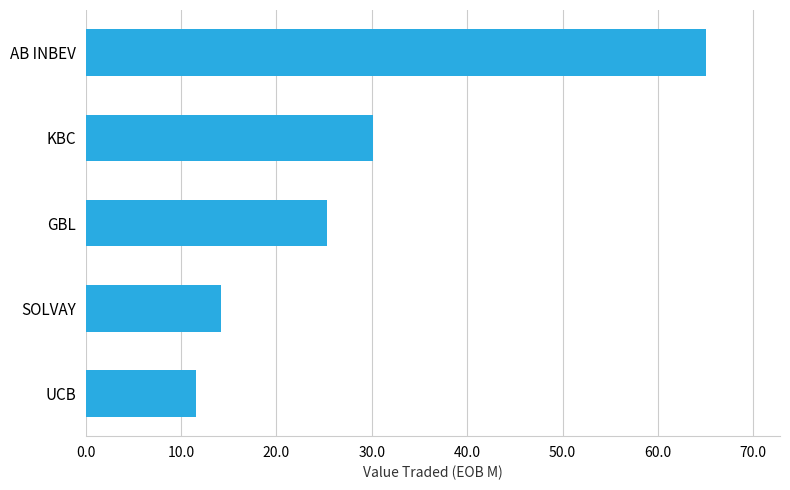

Which has a higher value, KBC or AB INBEV?

AB INBEV